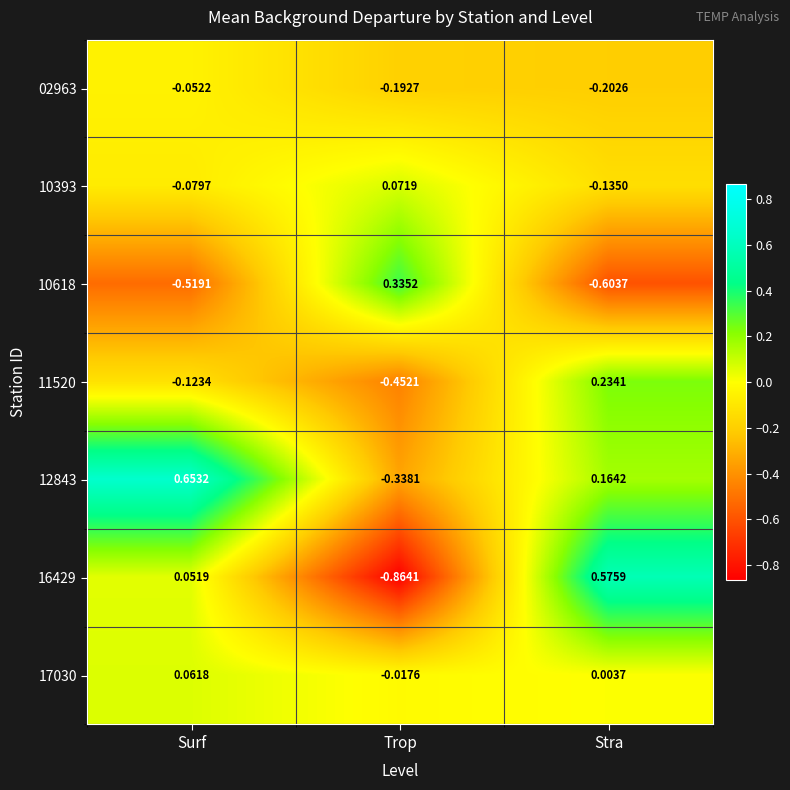

Is the value of 11520 at Trop greater than the value of 02963 at Stra?

No